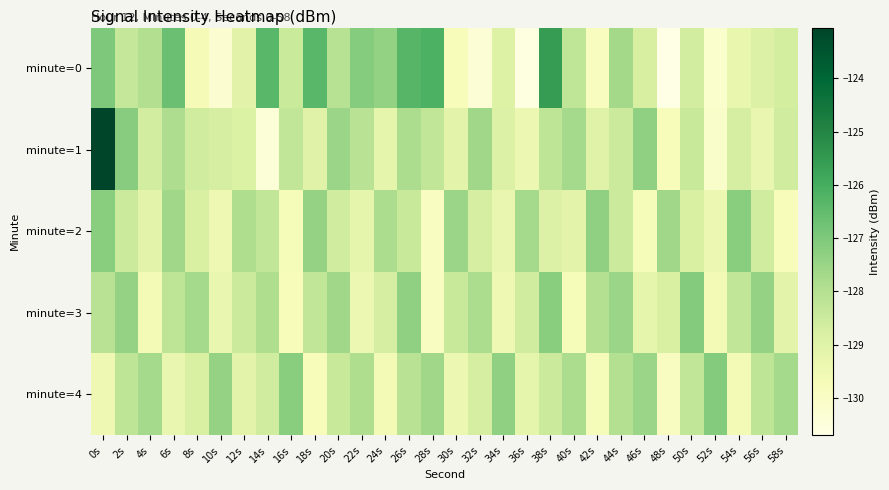

Which label corresponds to the smallest value in the chart?

48s